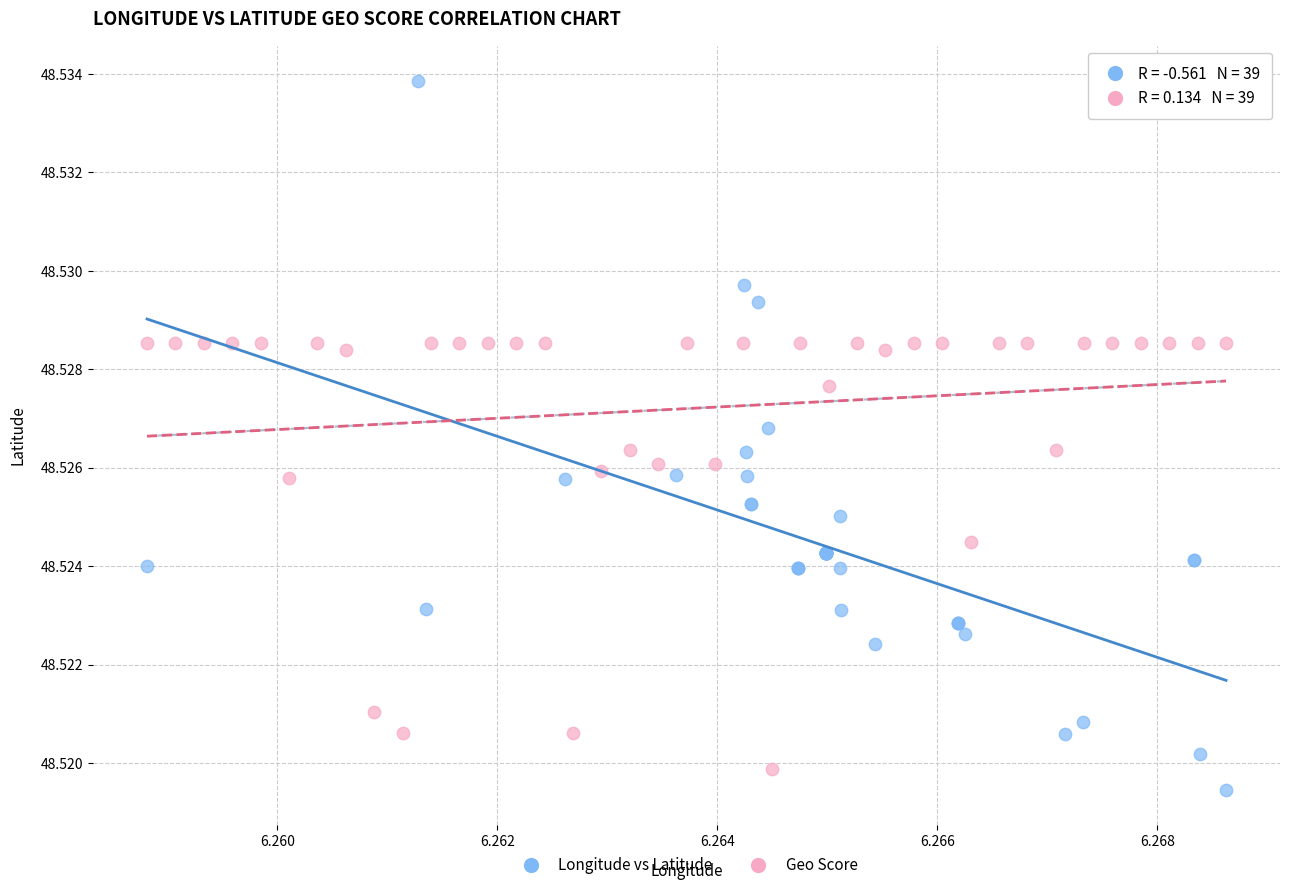

Which series has the widest spread of Y values?

Longitude vs Latitude